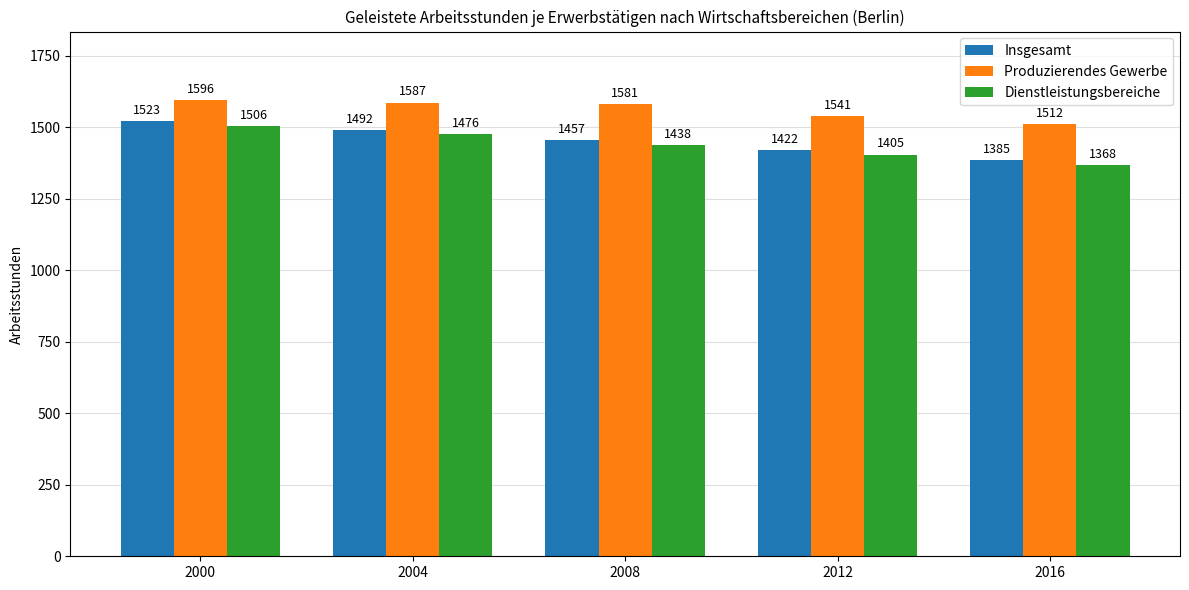

What is the difference between the highest and lowest values at 2000?

90